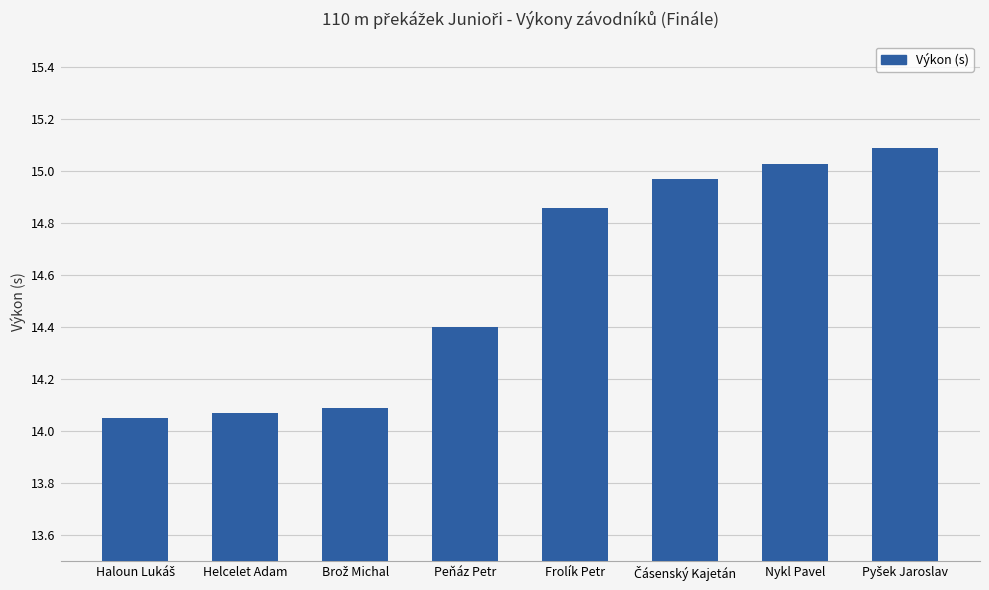

What is the change in value from Peňáz Petr to Nykl Pavel?

+0.6